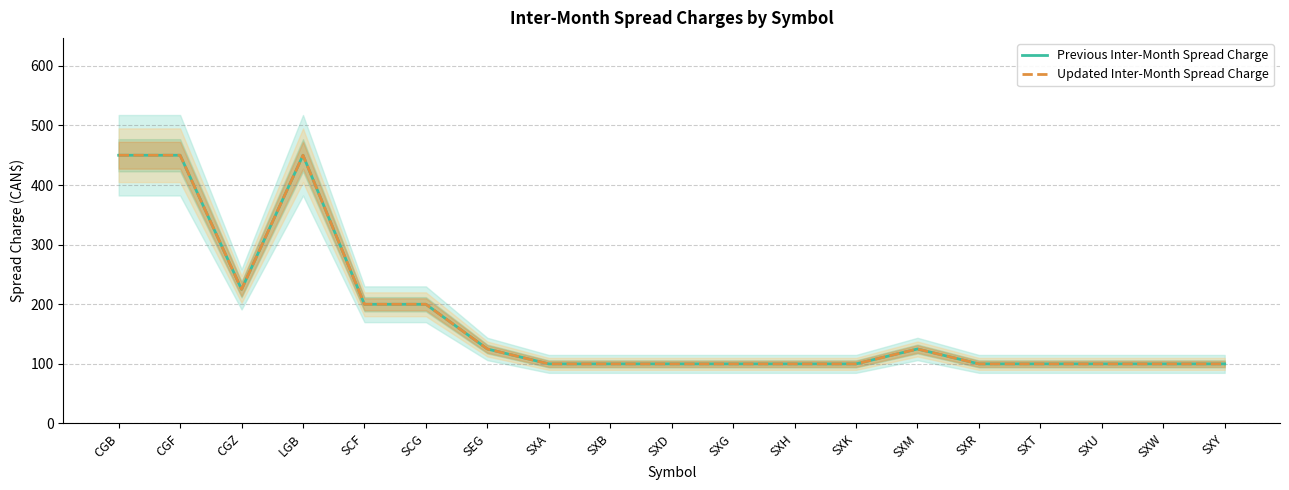

True or false: Updated Inter-Month Spread Charge and Previous Inter-Month Spread Charge cross at least once.

False